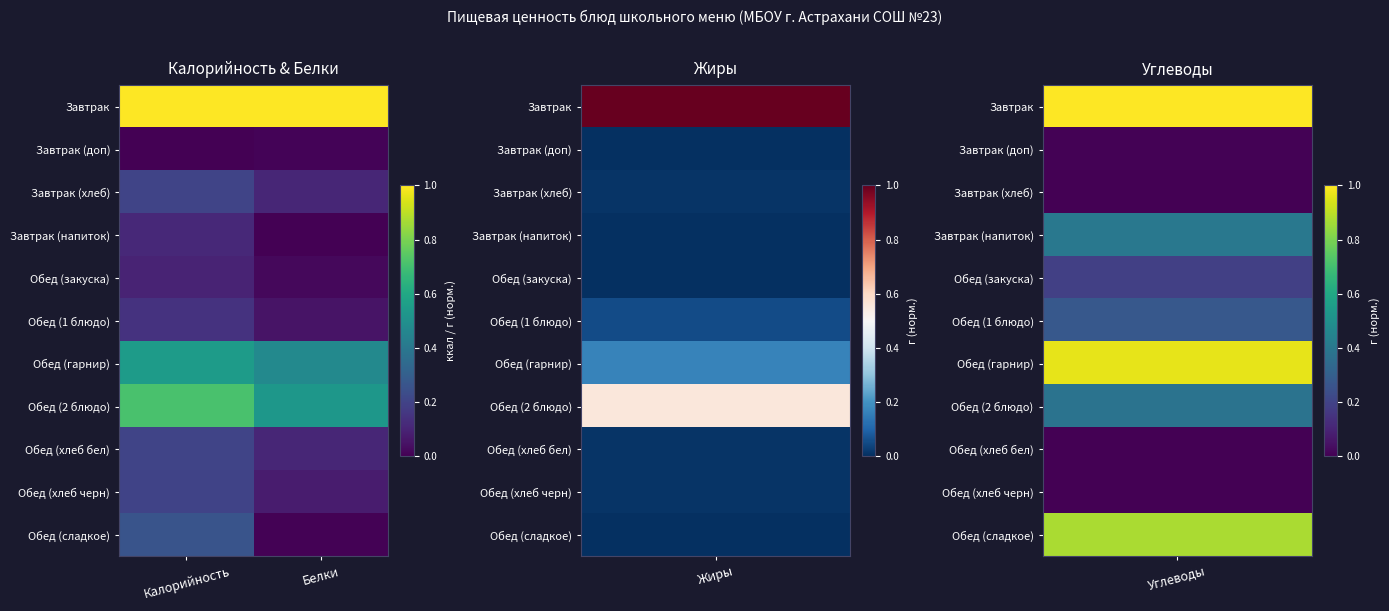

Which category has the lowest value across all series?

Калорийность